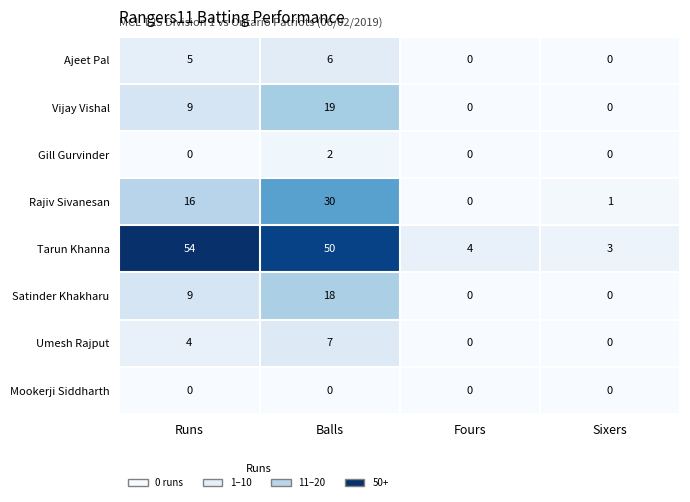

Count the number of categories in the chart.

4